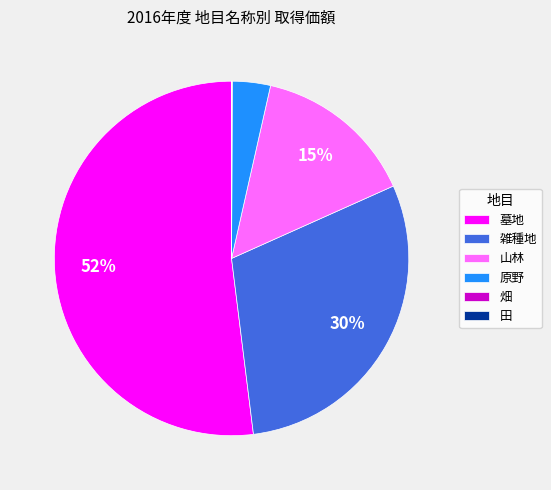

True or false: 山林 accounts for 15% of the total.

True